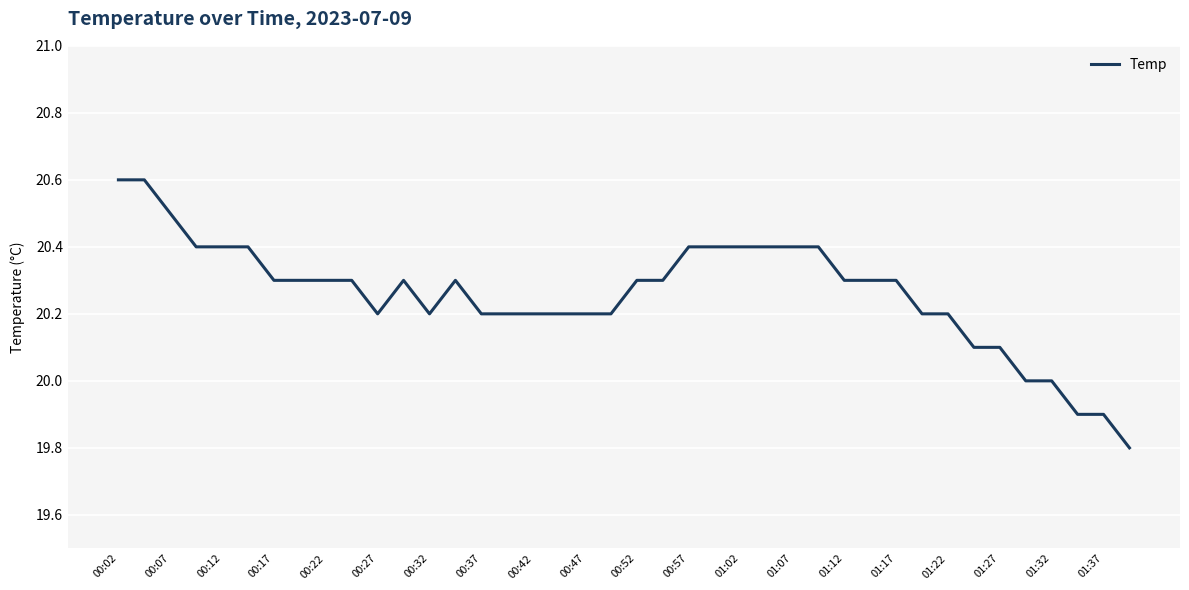

What is the difference between the maximum and minimum values?

0.8